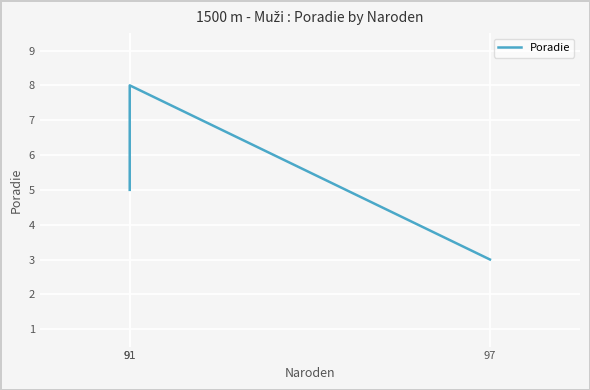

What is the ratio of the value at 91 to the value at 97?

2.7